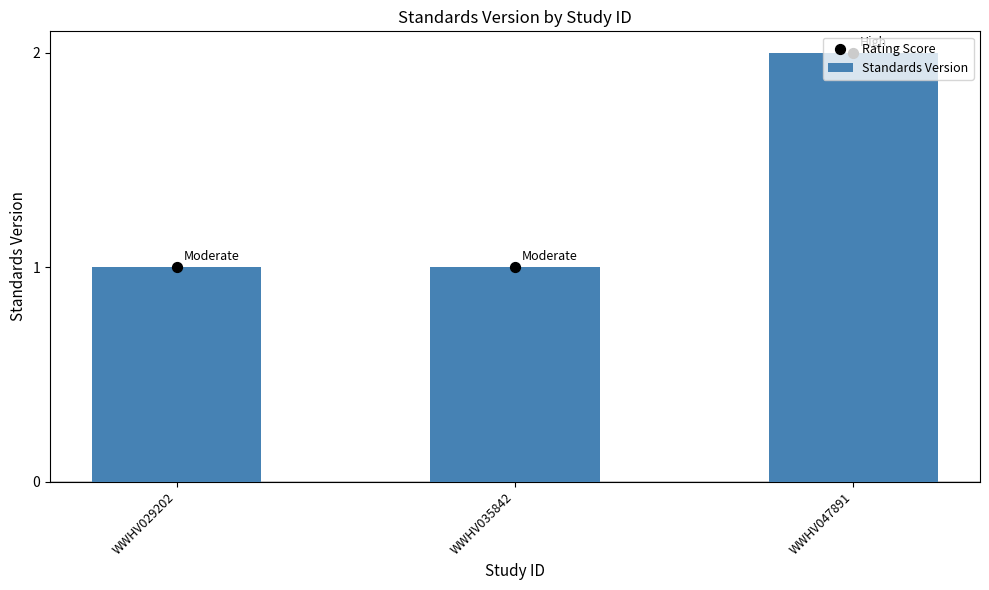

At which category is the sum across all series the highest?

WWHV047891